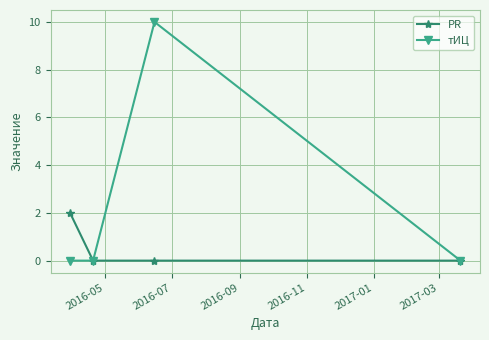

Which series has the largest total across all categories?

тИЦ